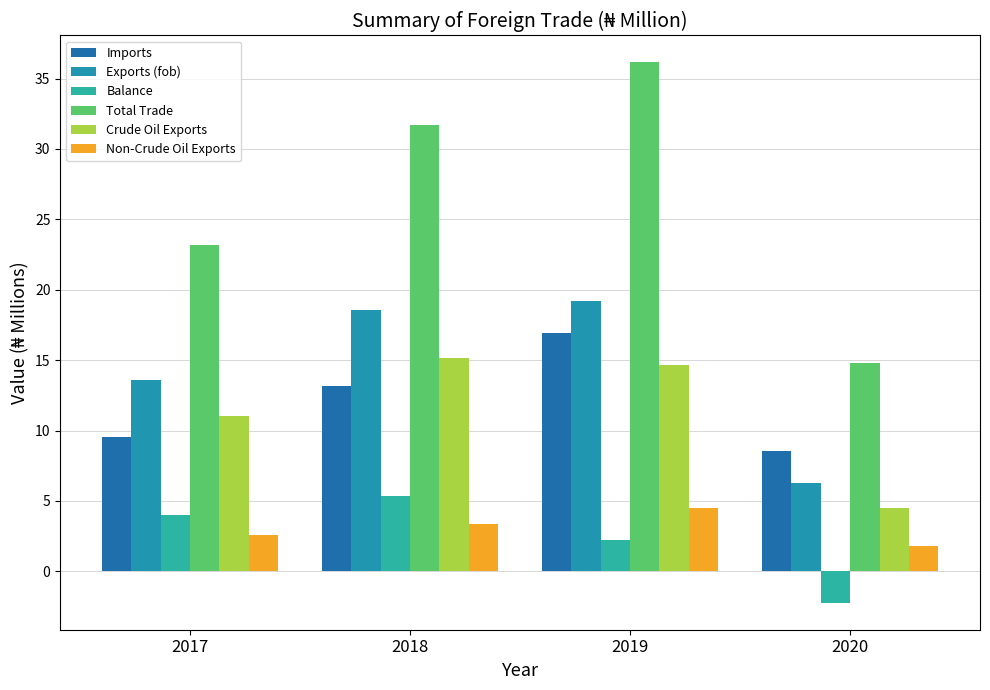

How many bars are there in each group?

6